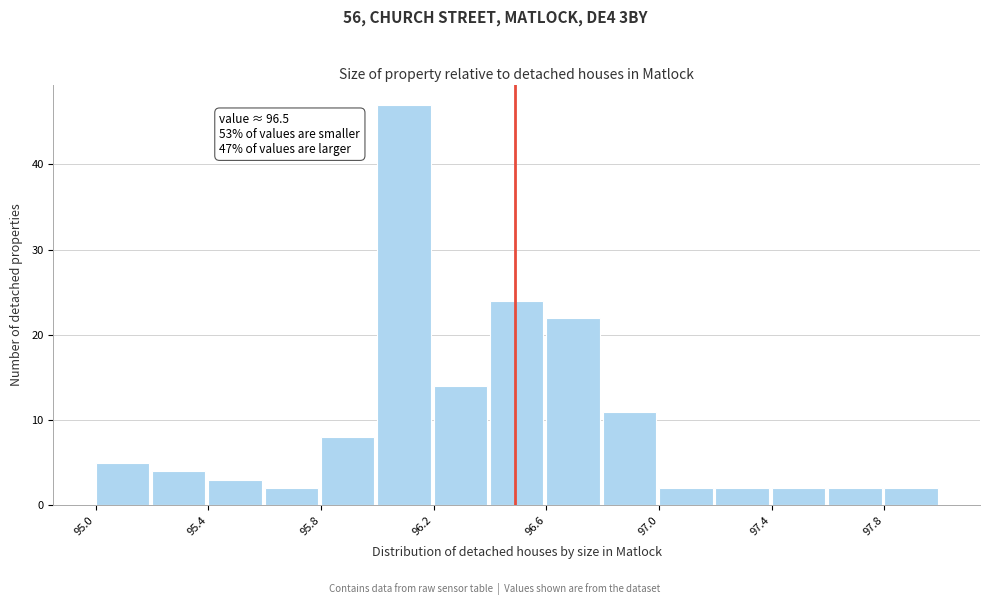

Around what value on the x-axis is the tallest bar? Give the approximate position of its centre, as read against the axis.

96.10